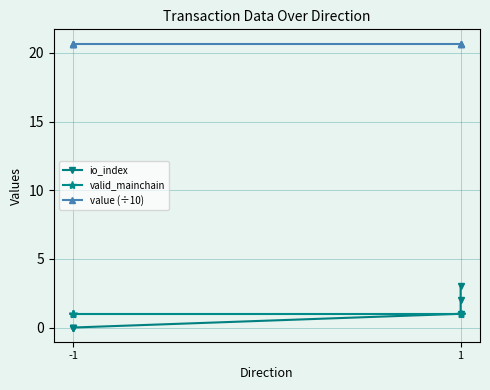

Rank the series at 1 from lowest to highest value.

io_index, valid_mainchain, value (÷10)